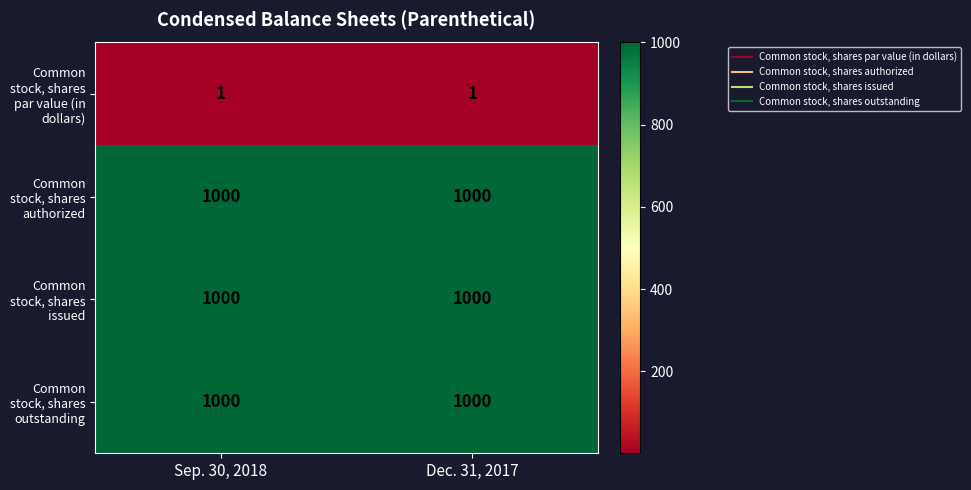

What is the sum of the Common stock, shares issued values at Sep. 30, 2018 and Dec. 31, 2017?

2000